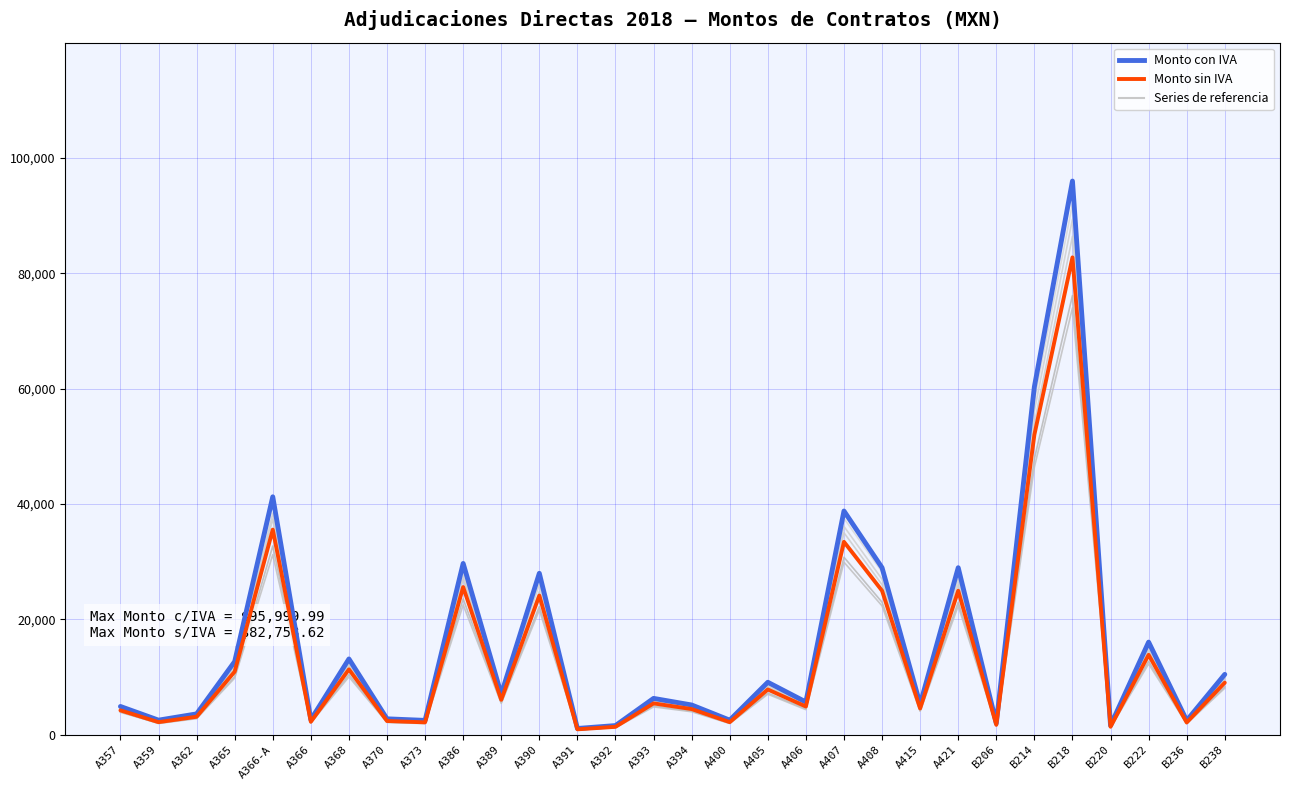

Rank the series by their average value, from highest to lowest.

Monto con IVA, Monto sin IVA